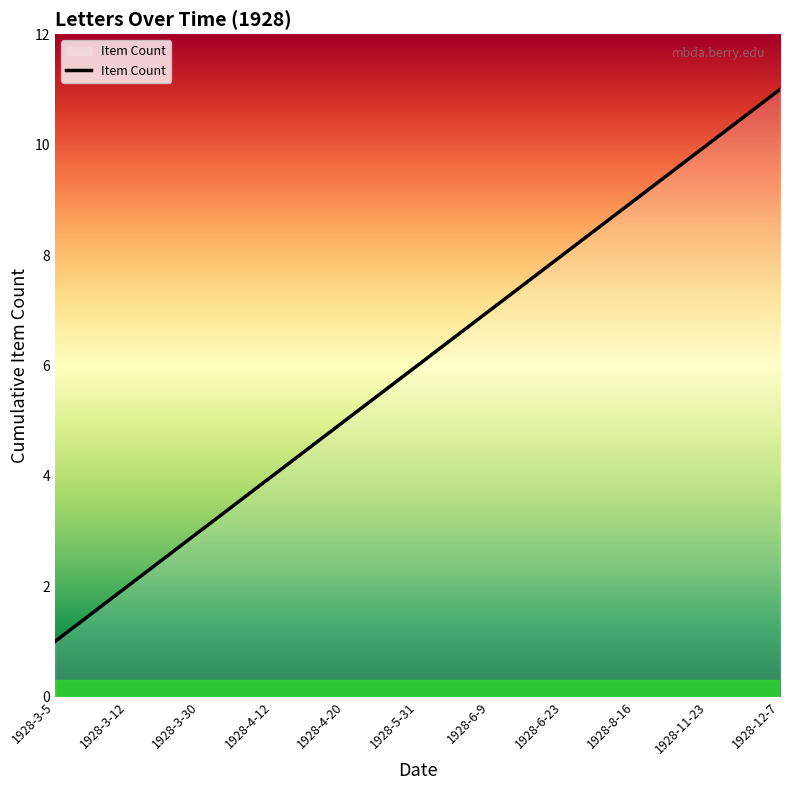

Does the chart display data point markers on the line(s)?

No